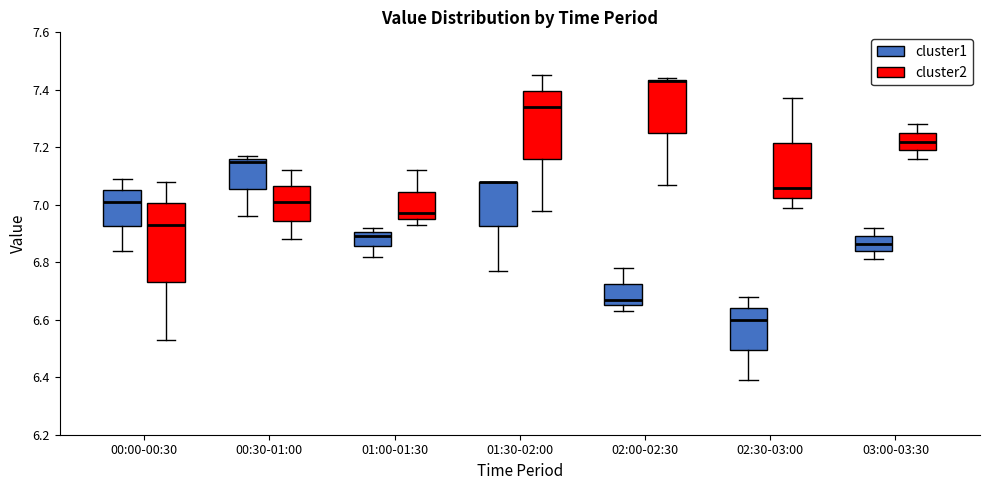

Where is the lower edge of the box for 01:30-02:00 (cluster2) on the y-axis? The values are not printed on the chart, so give them approximately, as read against the axis.

7.16